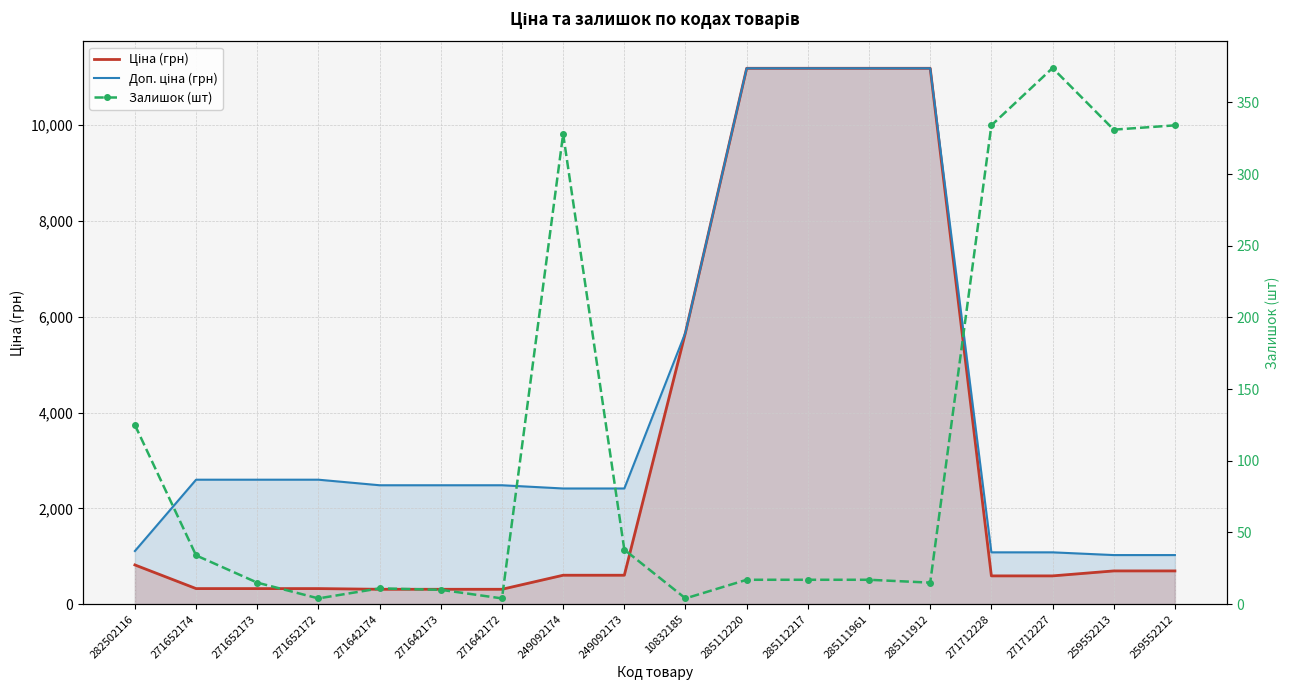

What is the label of the 6th point from the left?

271642173